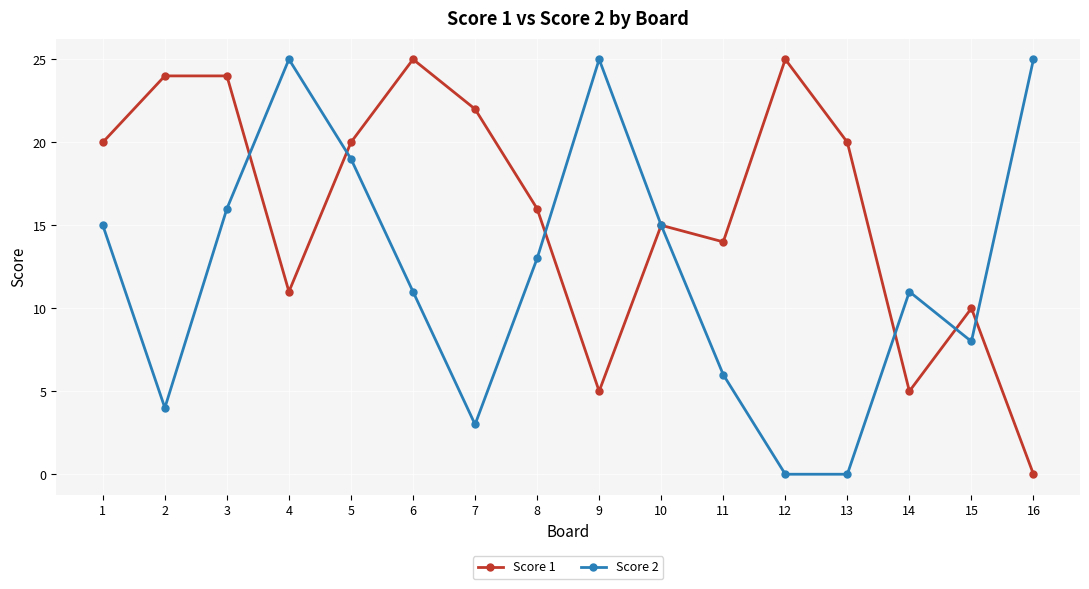

What is the sum of the Score 1 values at 10 and 12?

40